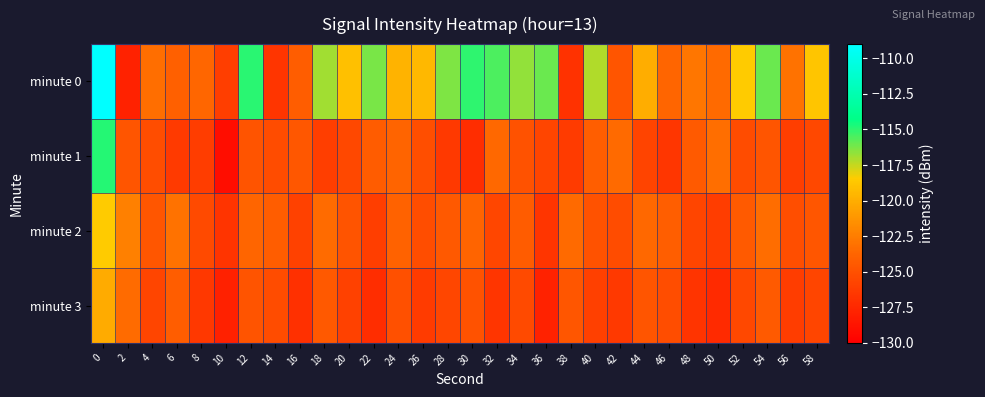

How many series are shown in this chart?

4